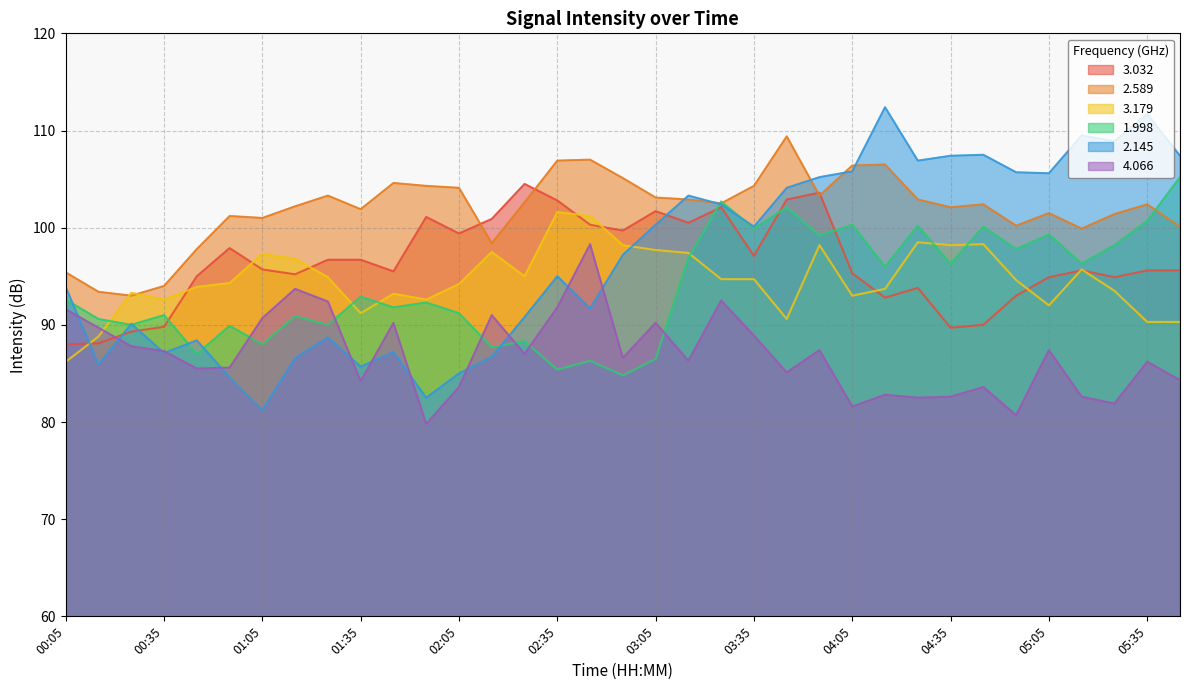

The 3.032 series shows 134.5 at 04:45. True or false?

False